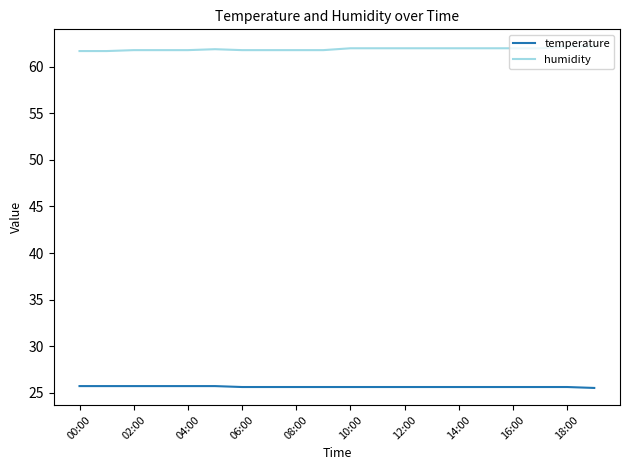

What are all the series names shown in the legend?

temperature, humidity